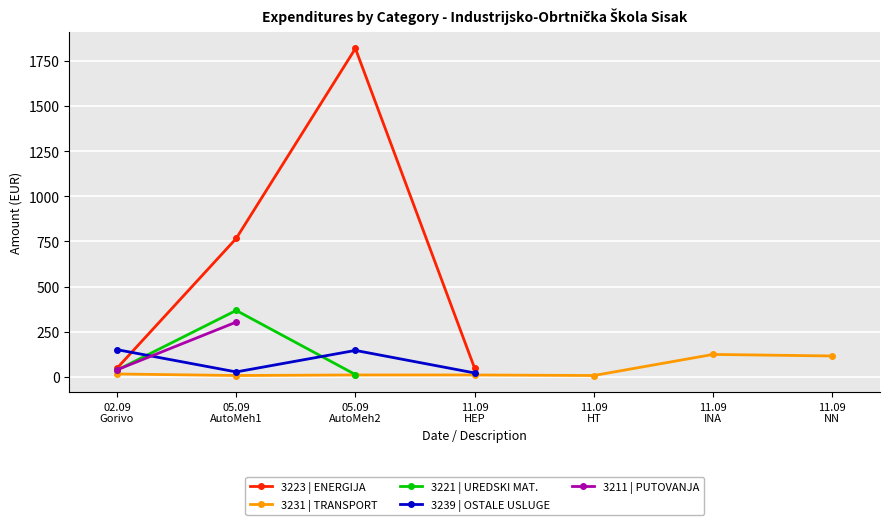

How many values in the 3231 | TRANSPORT series are below 10?

2